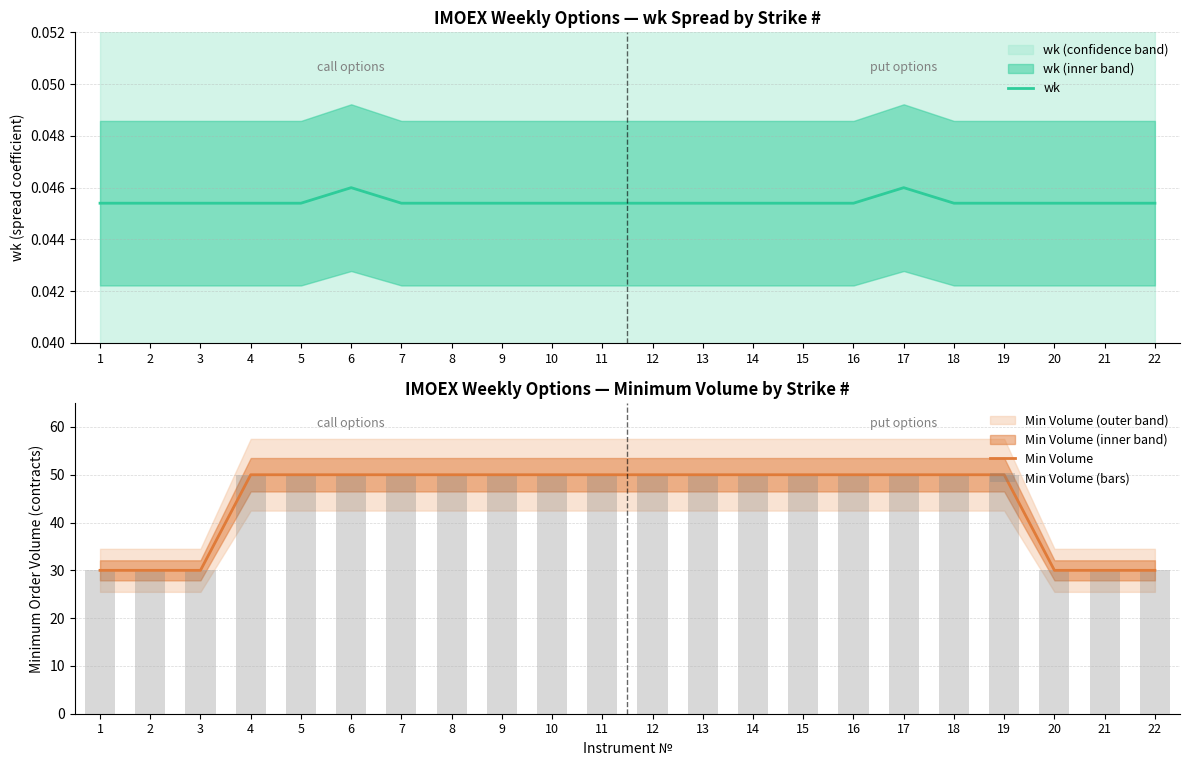

Is it true that Min Volume equals 50 at 19?

True